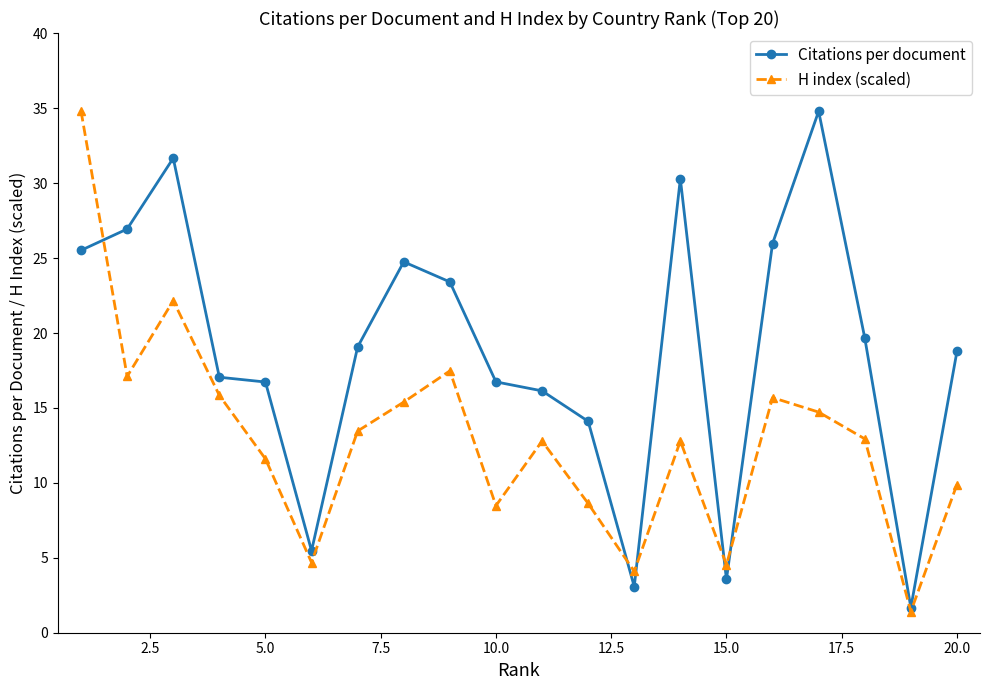

True or false: Citations per document has more than 2 points higher than both neighbors.

True